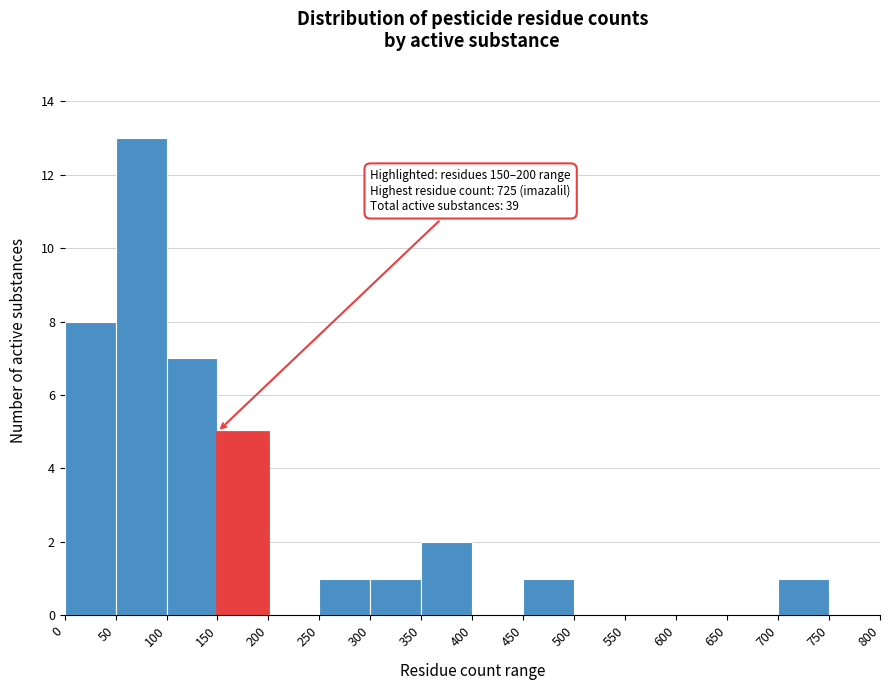

Which range on the x-axis has the tallest bar?

50 to 100